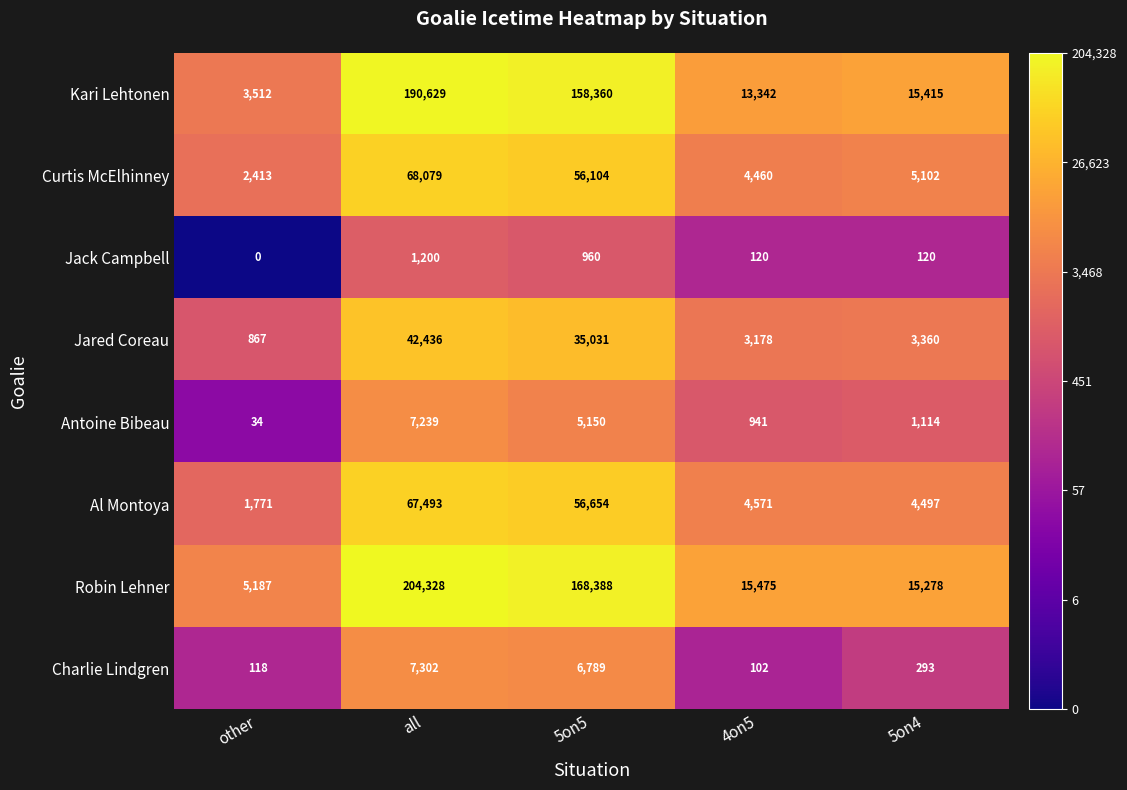

True or false: Curtis McElhinney has a value of 7266 at 4on5.

False